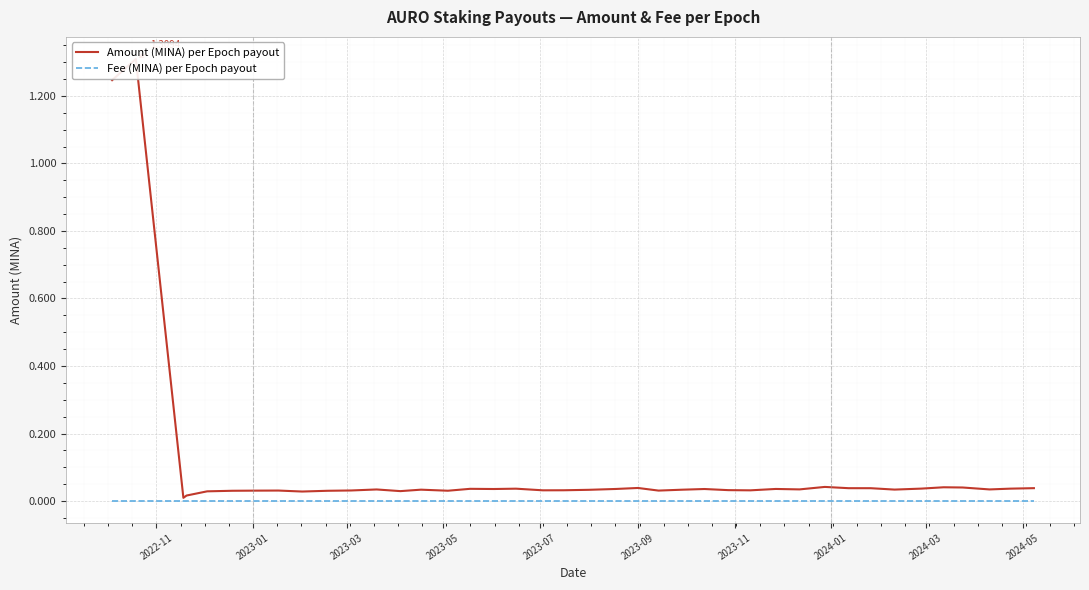

Is the value of Amount (MINA) per Epoch payout at 2023-05 greater than the value of Fee (MINA) per Epoch payout at 2023-03?

Yes